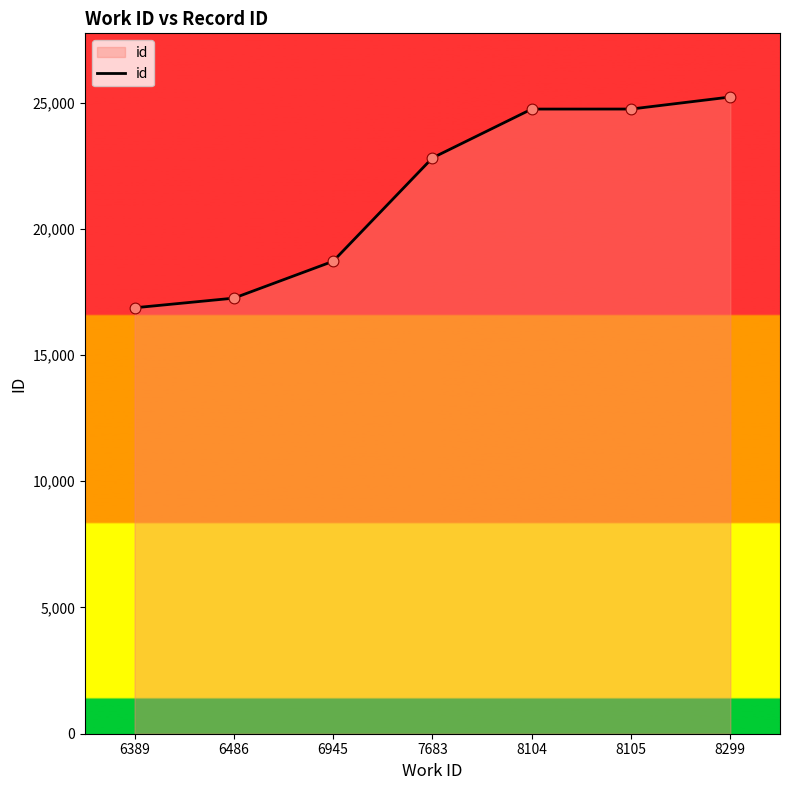

Which has a higher value, 6486 or 6945?

6945